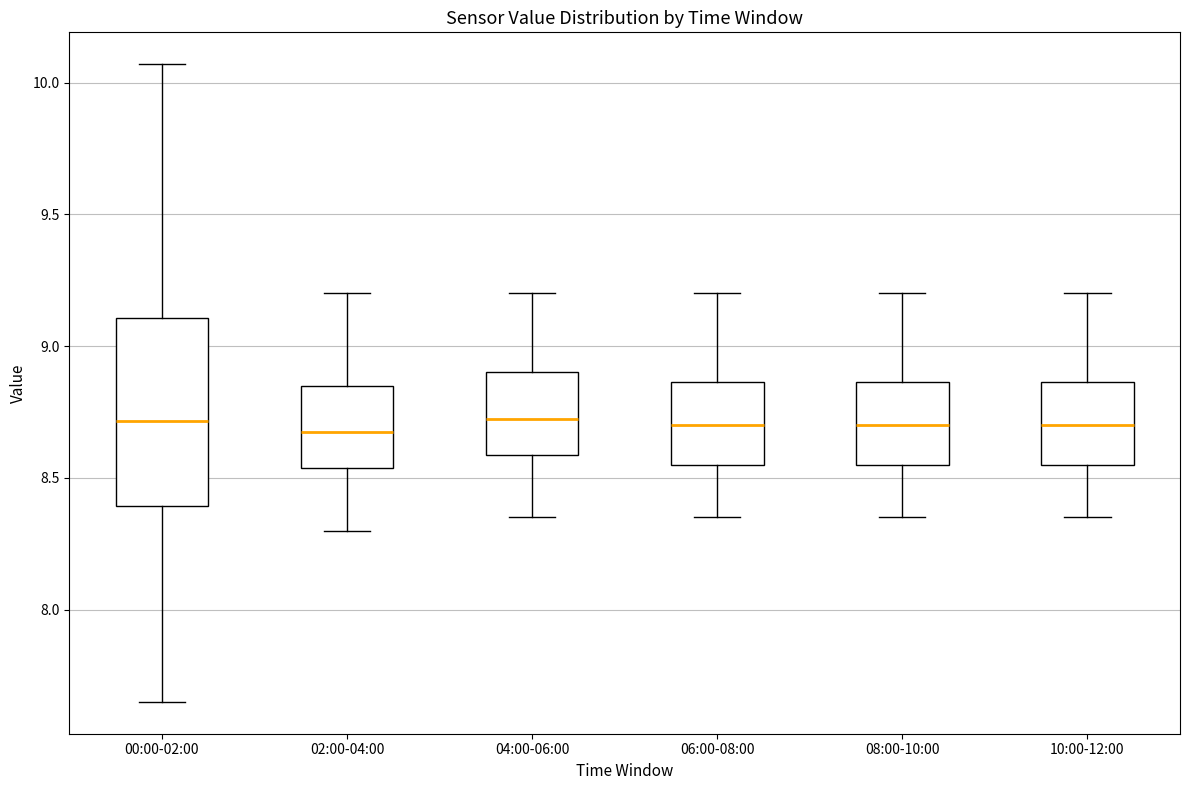

Reading left to right, transcribe this box plot: for each box, give where its median line is, the range the box spans, and where its two whiskers end, as read against the y-axis. The values are not printed on the chart, so give them approximately, as read against the axis.

00:00-02:00: median 8.70, box 8.40 to 9.10, whiskers 7.65 to 10.05
02:00-04:00: median 8.70, box 8.55 to 8.85, whiskers 8.30 to 9.20
04:00-06:00: median 8.75, box 8.60 to 8.90, whiskers 8.35 to 9.20
06:00-08:00: median 8.70, box 8.55 to 8.85, whiskers 8.35 to 9.20
08:00-10:00: median 8.70, box 8.55 to 8.85, whiskers 8.35 to 9.20
10:00-12:00: median 8.70, box 8.55 to 8.85, whiskers 8.35 to 9.20